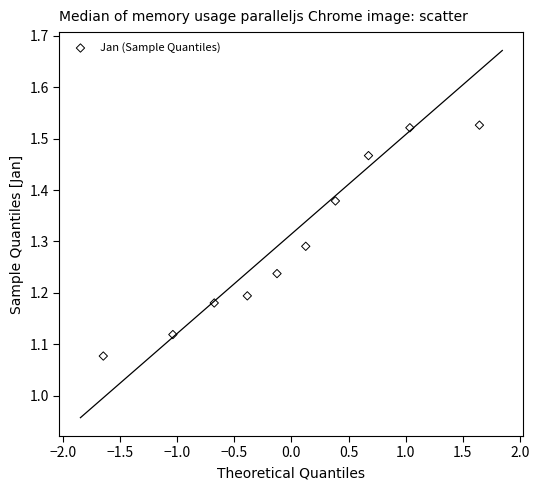

What is the range of Y values (max minus min)?

0.4